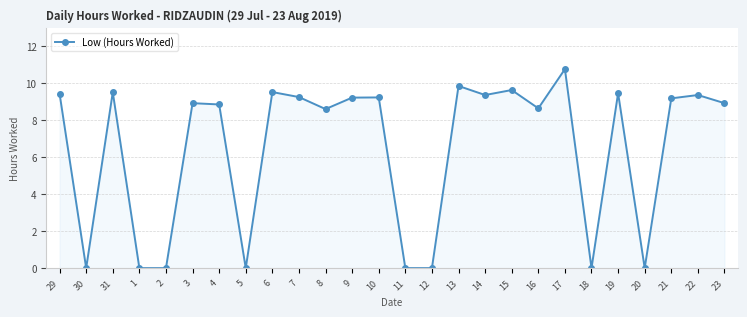

True or false: the data has more than 2 interior local peaks.

True